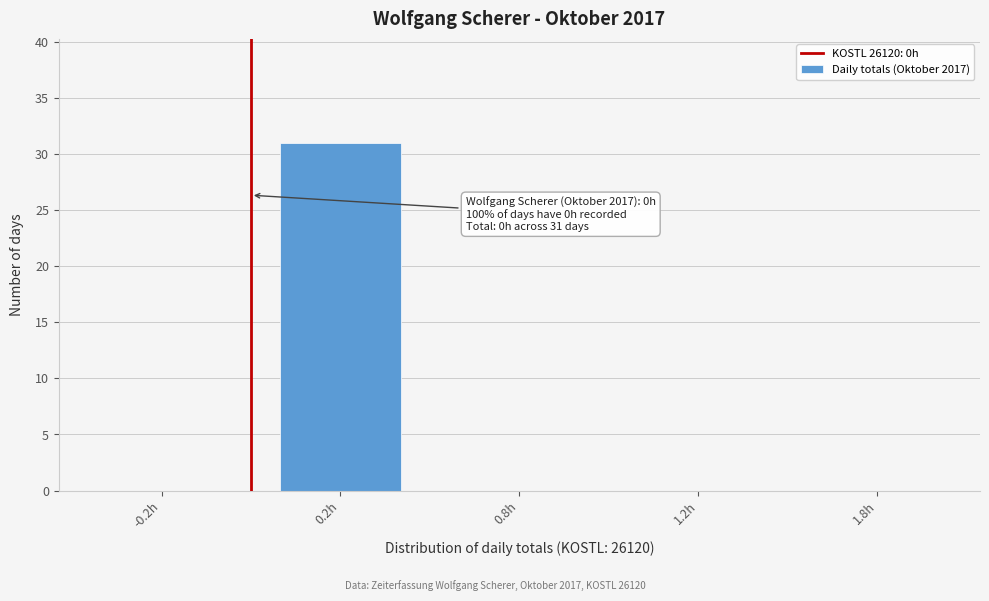

Reading right to left, list all the values displayed in this chart.

1.8h=0	1.2h=0	0.8h=0	0.2h=31	-0.2h=0